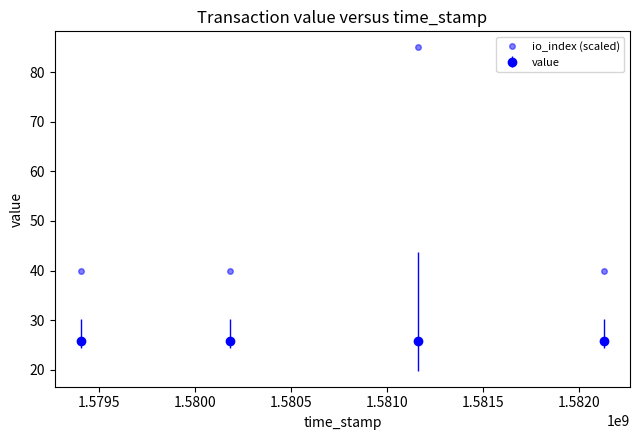

How many series are shown in this chart?

2